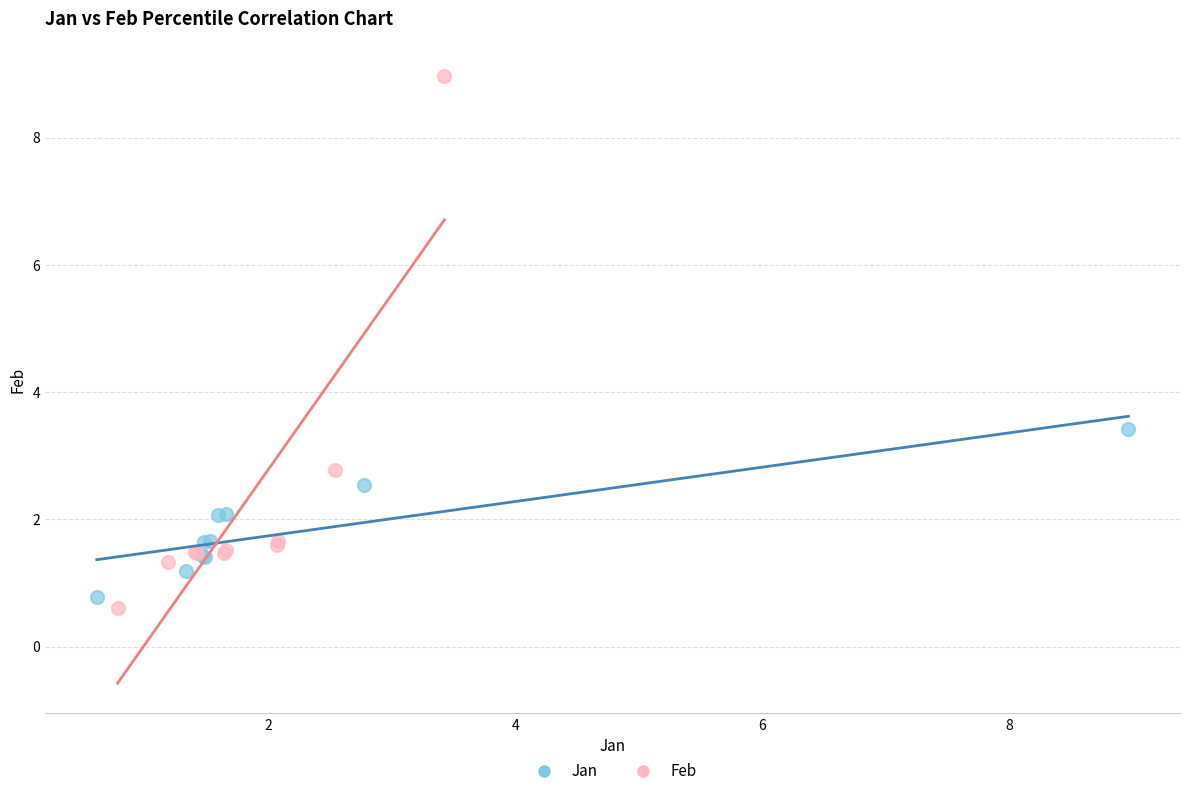

Which series has the widest spread of Y values?

Feb